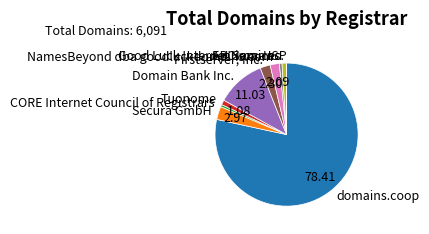

Does domains.coop represent more than half of the total?

Yes